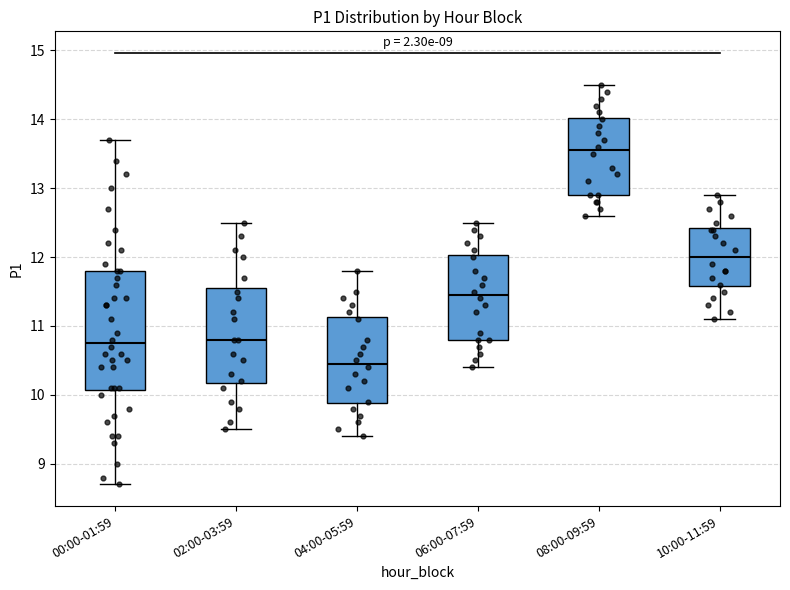

Reading left to right, read every box against the y-axis: the position of its median line, the range the box covers, and the ends of its whiskers. The values are not printed on the chart, so give them approximately, as read against the axis.

00:00-01:59: median 10.8, box 10.1 to 11.8, whiskers 8.7 to 13.7
02:00-03:59: median 10.8, box 10.2 to 11.6, whiskers 9.5 to 12.5
04:00-05:59: median 10.5, box 9.9 to 11.1, whiskers 9.4 to 11.8
06:00-07:59: median 11.5, box 10.8 to 12.0, whiskers 10.4 to 12.5
08:00-09:59: median 13.6, box 12.9 to 14.0, whiskers 12.6 to 14.5
10:00-11:59: median 12.0, box 11.6 to 12.4, whiskers 11.1 to 12.9